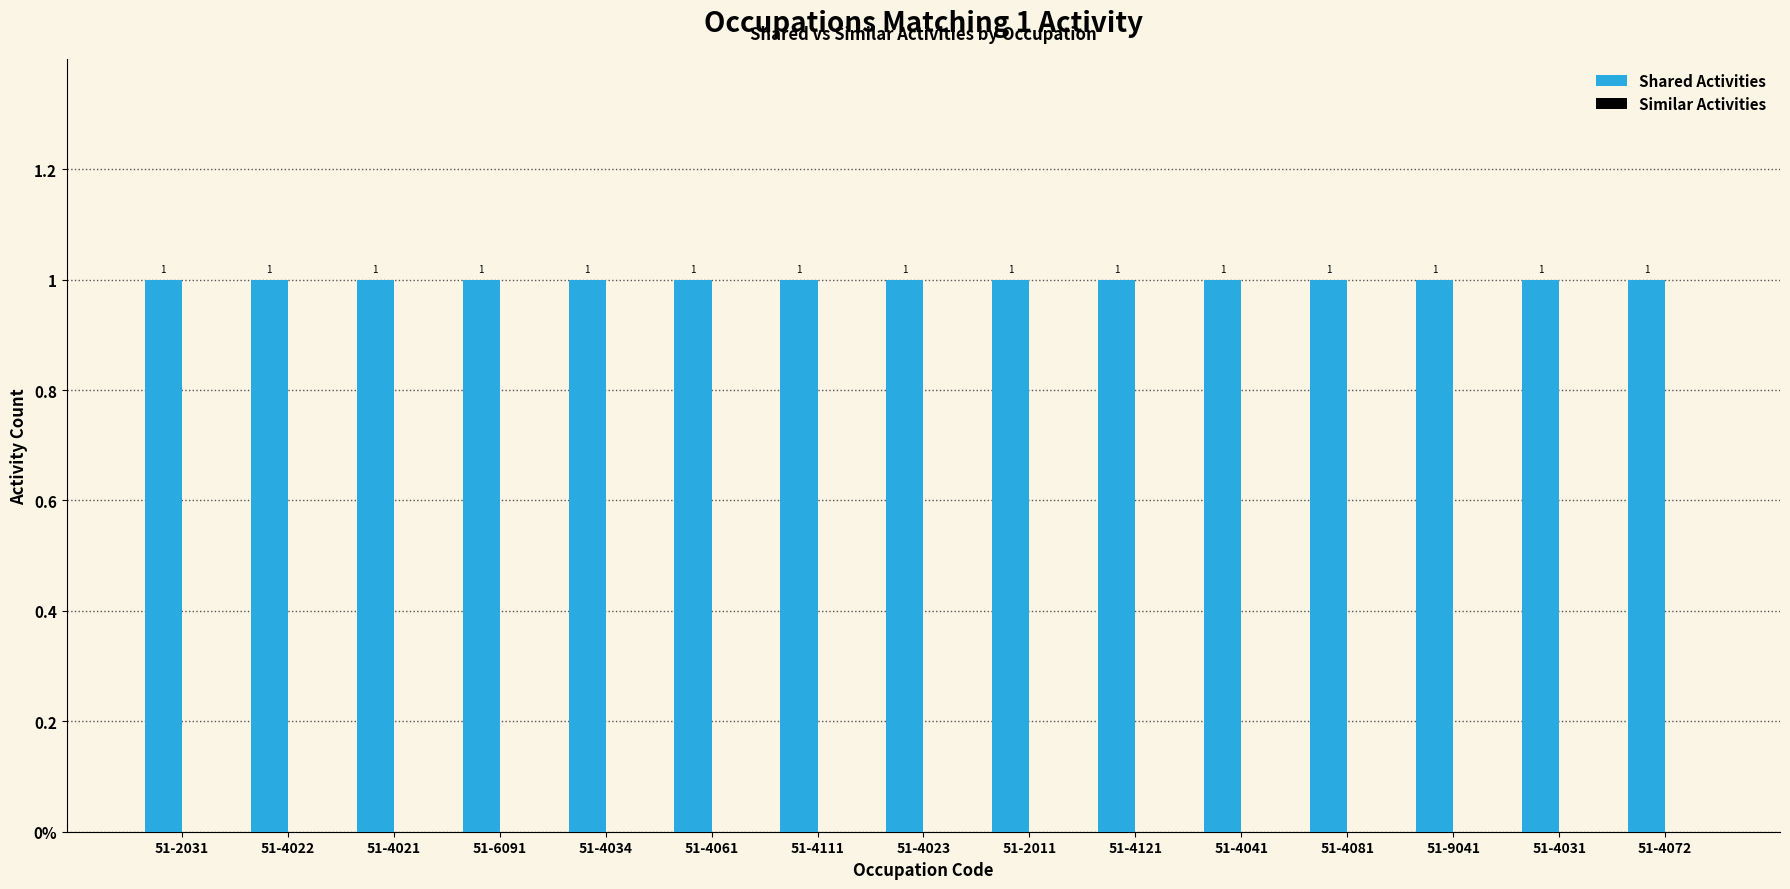

What is the label of the 1st bar from the right?

51-4072